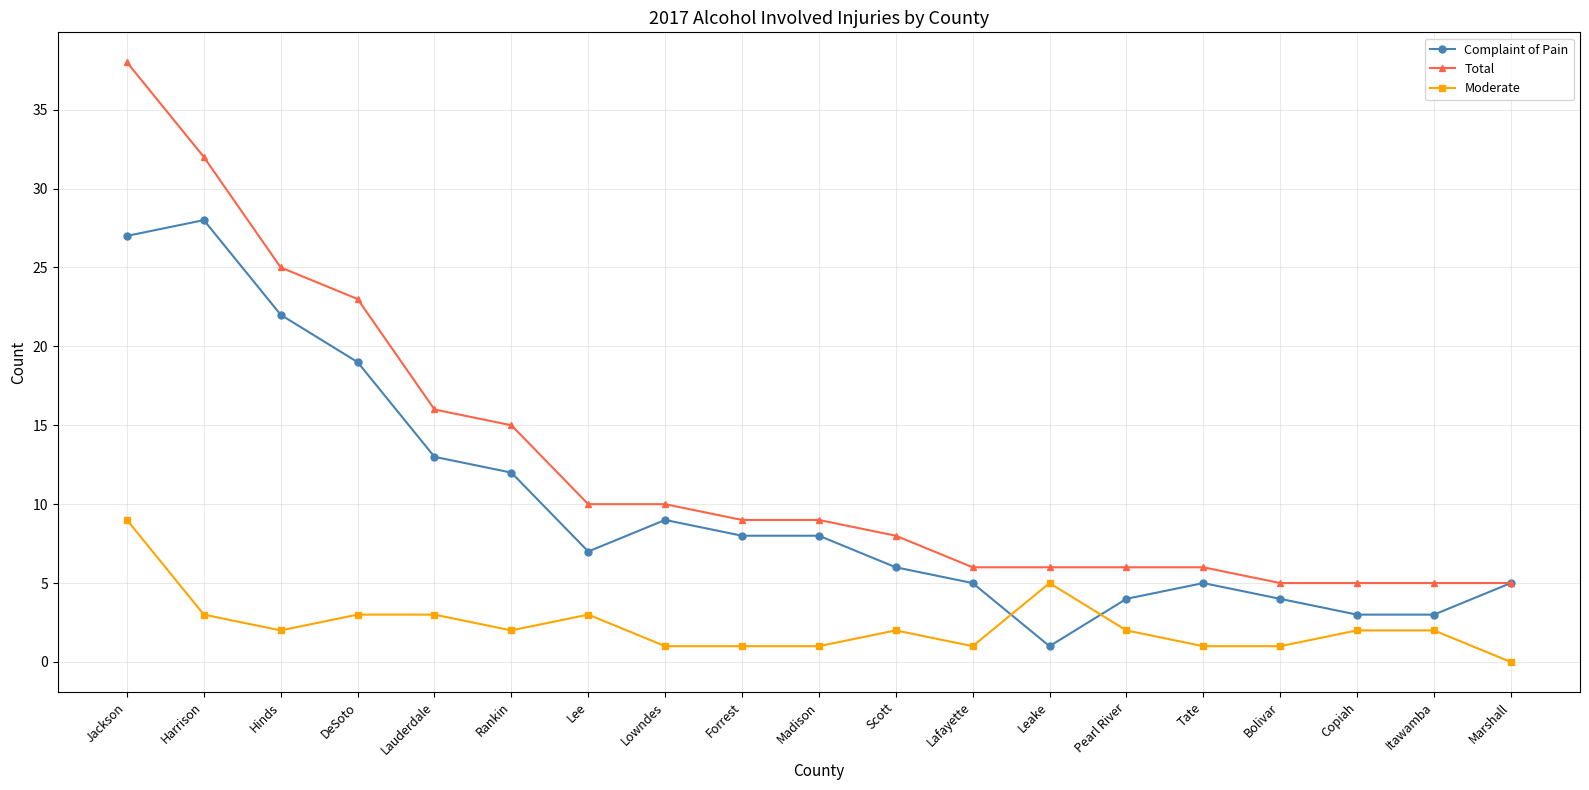

Reading right to left, what are all the values shown in this chart?

Complaint of Pain: 5	3	3	4	5	4	1	5	6	8	8	9	7	12	13	19	22	28	27
Total: 5	5	5	5	6	6	6	6	8	9	9	10	10	15	16	23	25	32	38
Moderate: 0	2	2	1	1	2	5	1	2	1	1	1	3	2	3	3	2	3	9